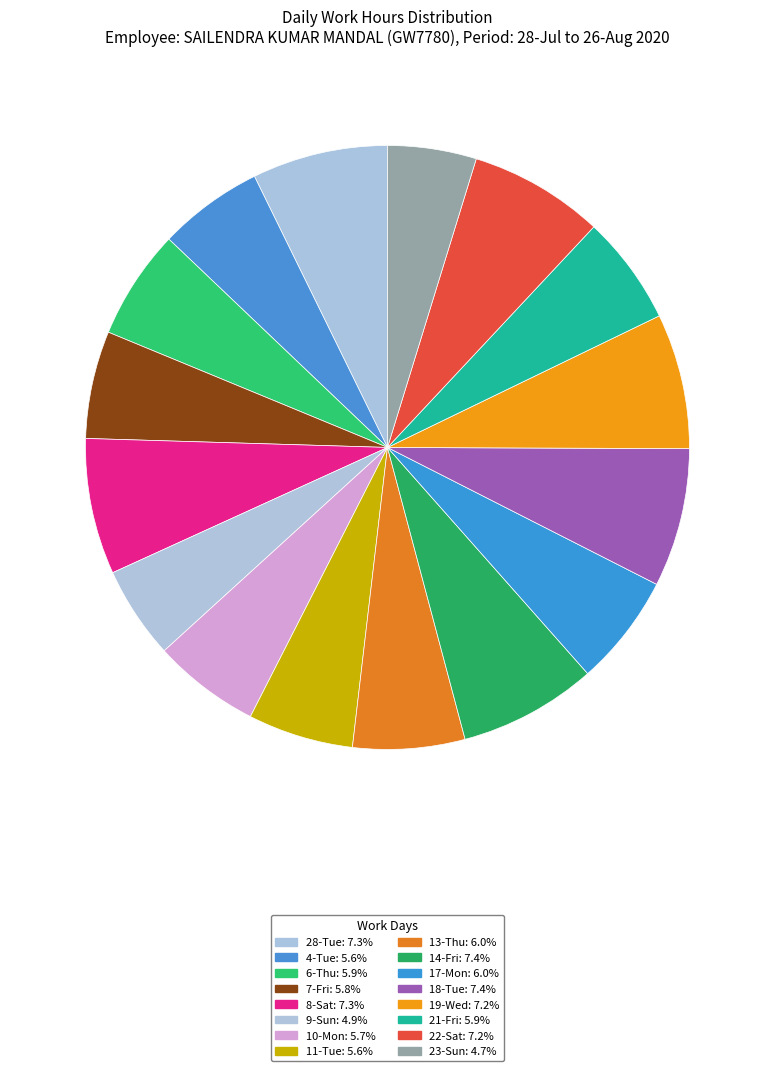

Is it true that 4-Tue is 6% of the pie?

True